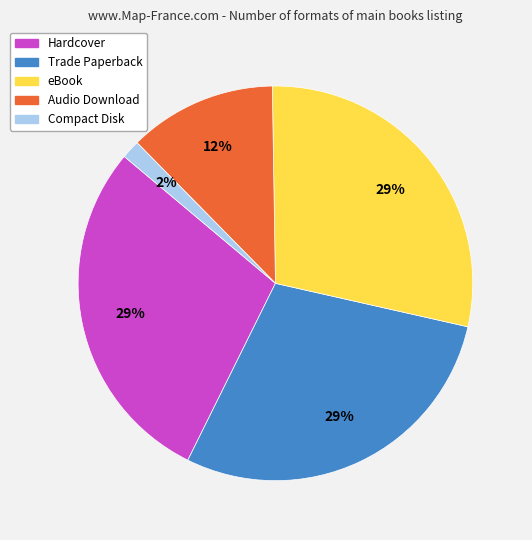

Is Audio Download the majority of the pie?

No